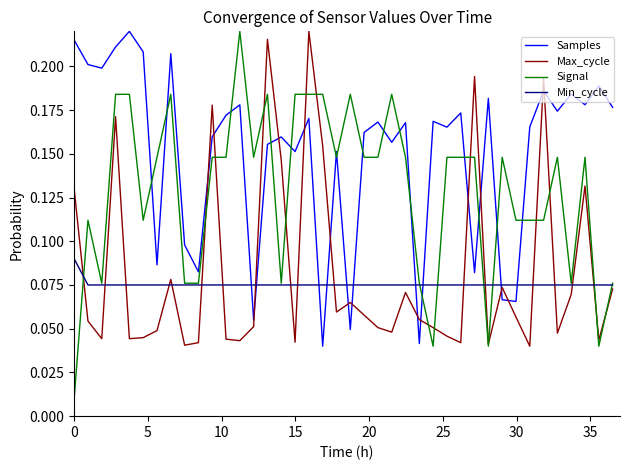

True or false: Max_cycle and Samples cross at least once.

True